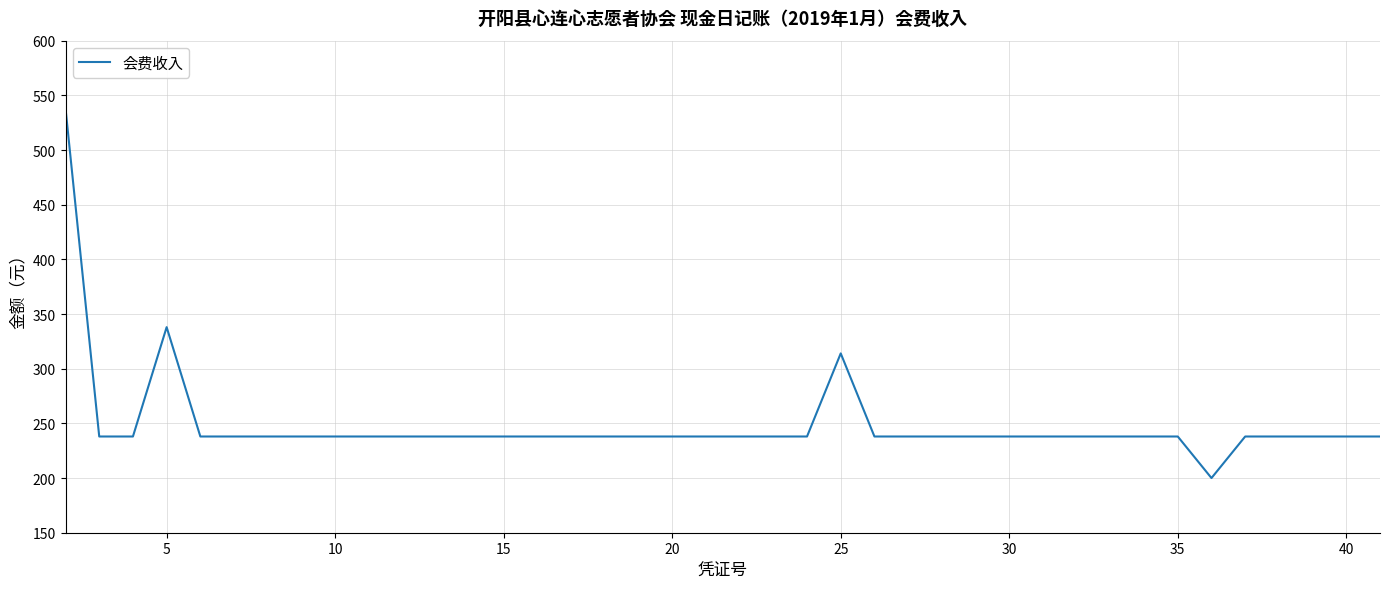

What is the difference between the maximum and minimum values?

338